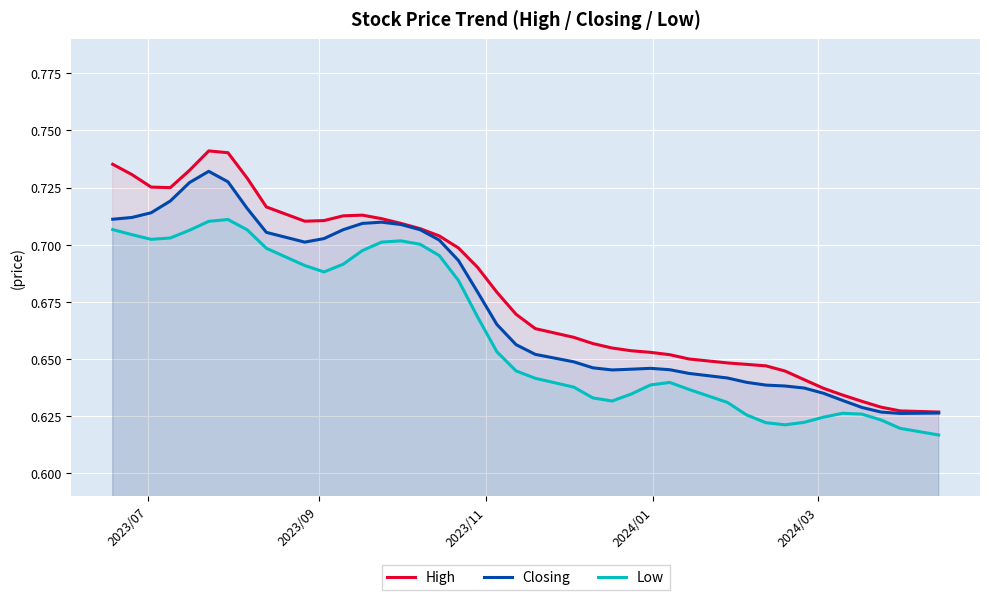

True or false: High and Low cross at least once.

False